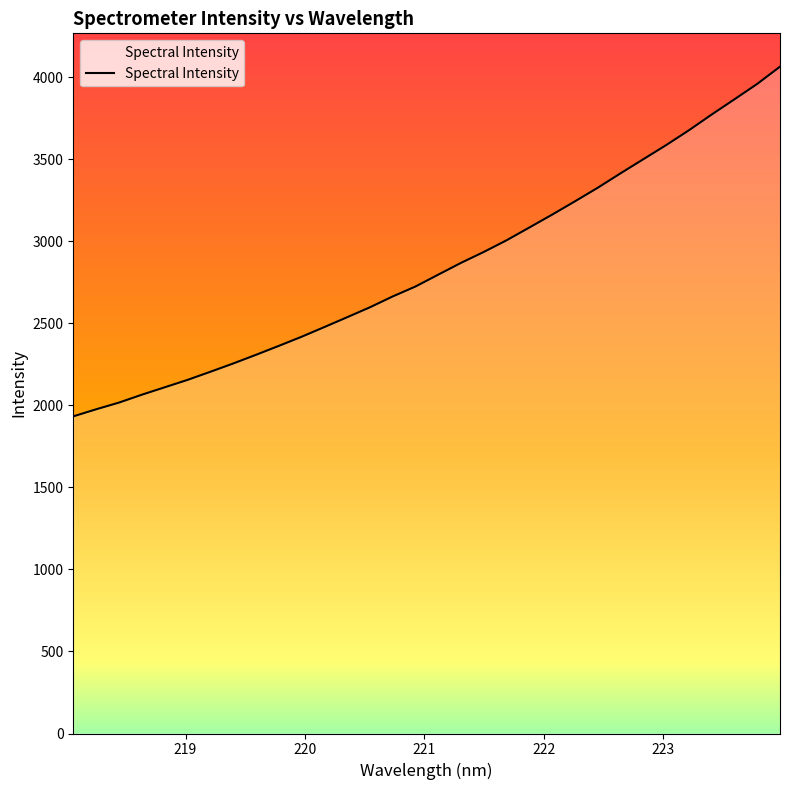

What is the greatest value displayed?

4065.0